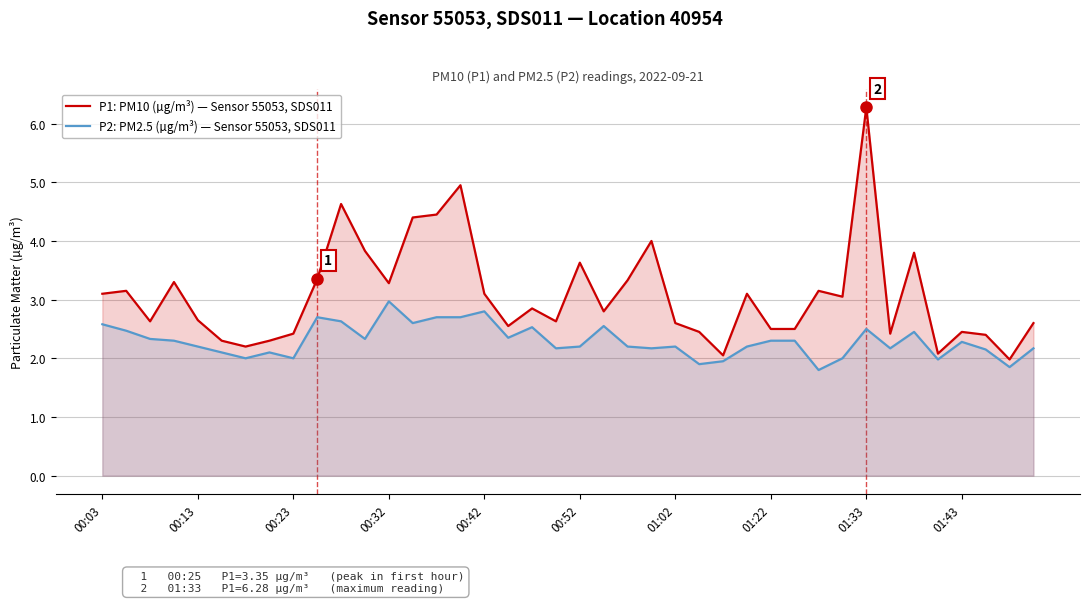

True or false: P2: PM2.5 (µg/m³) — Sensor 55053, SDS011 has a value of 1.0 at 10.

False